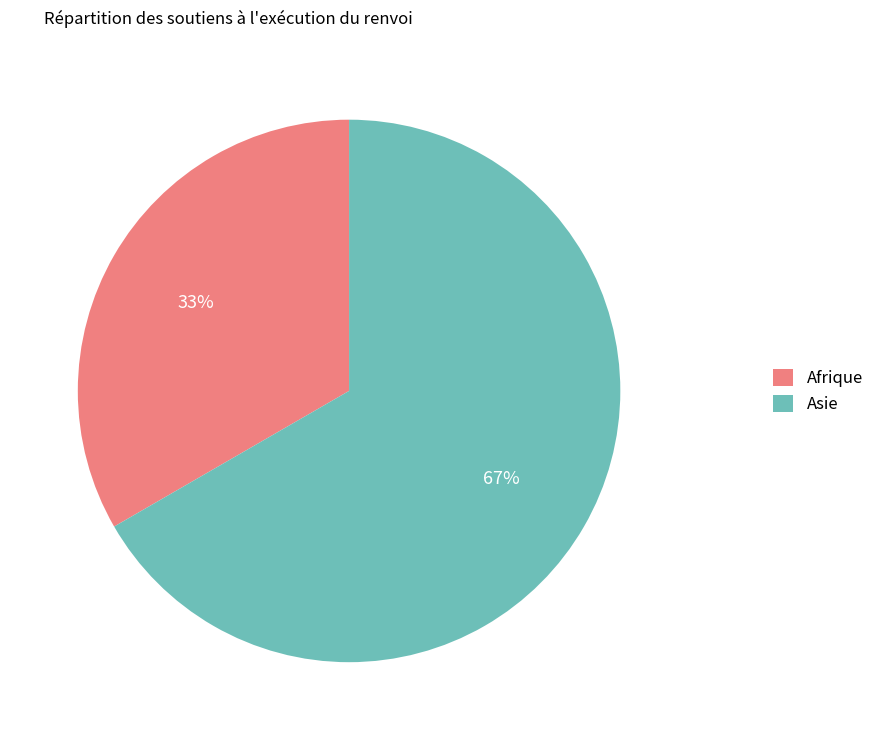

The Asie slice represents 27% of the pie. True or false?

False